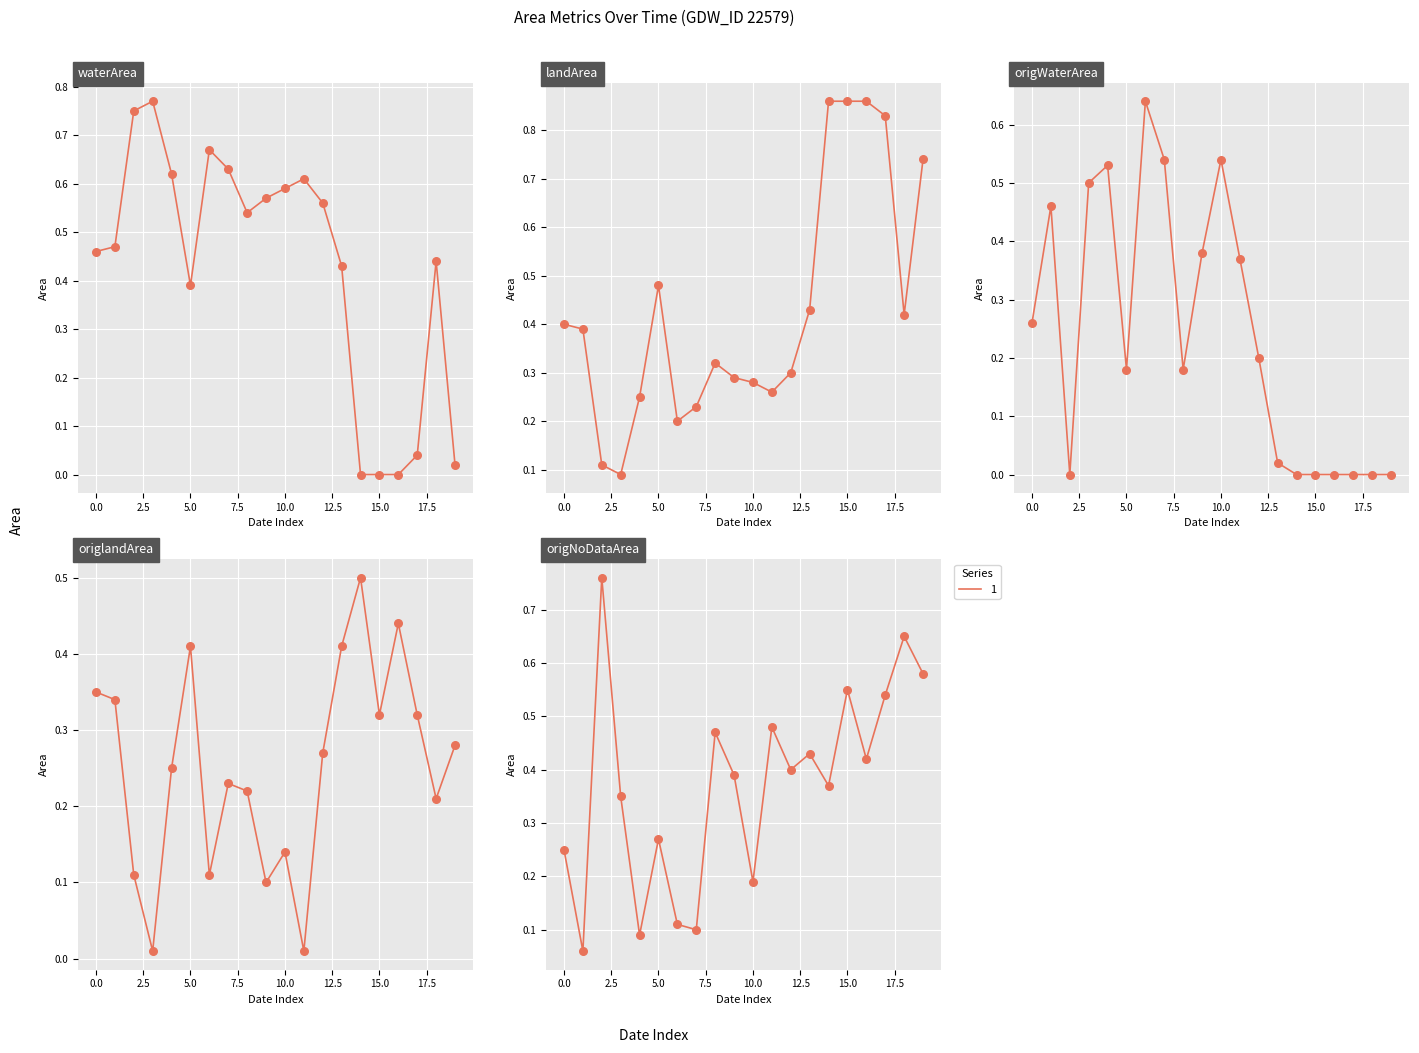

At how many categories does at least one series exceed 0?

20